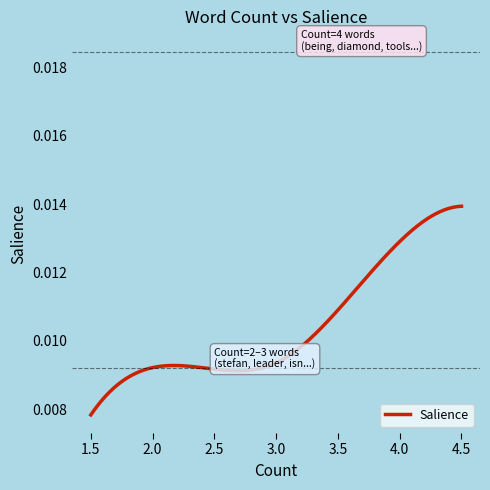

How many lines are shown in the chart?

1